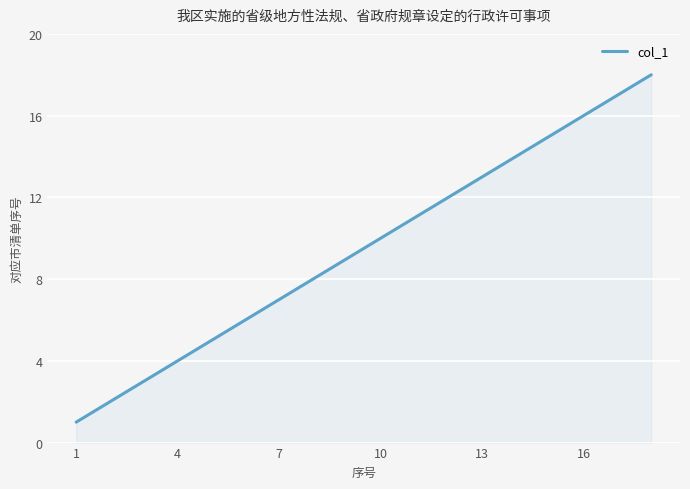

What is the difference between the maximum and minimum values?

17